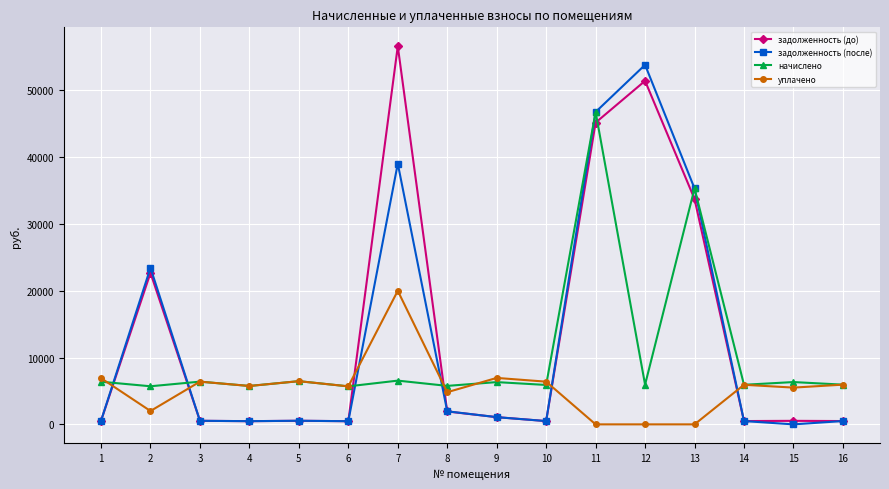

How many data points does each series have?

16